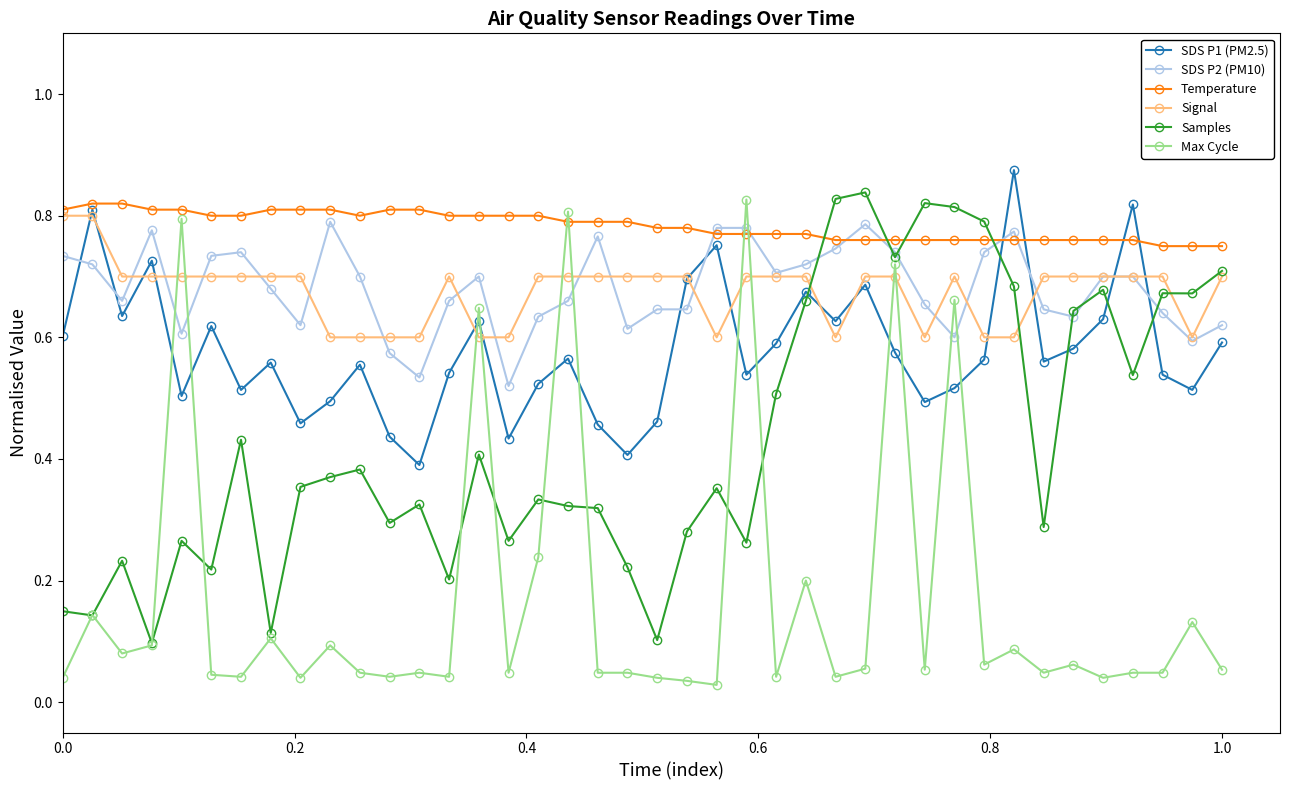

Which series has the largest total across all categories?

Temperature